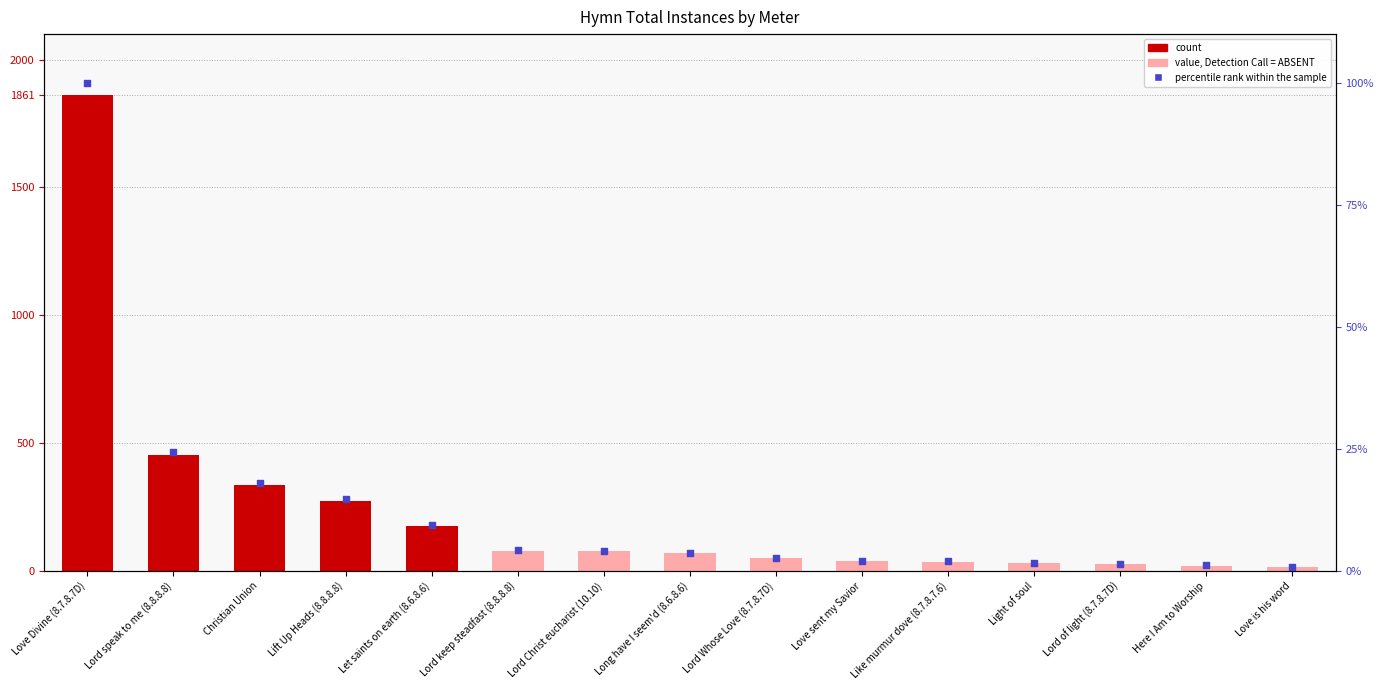

Which series has the widest spread of Y values?

count